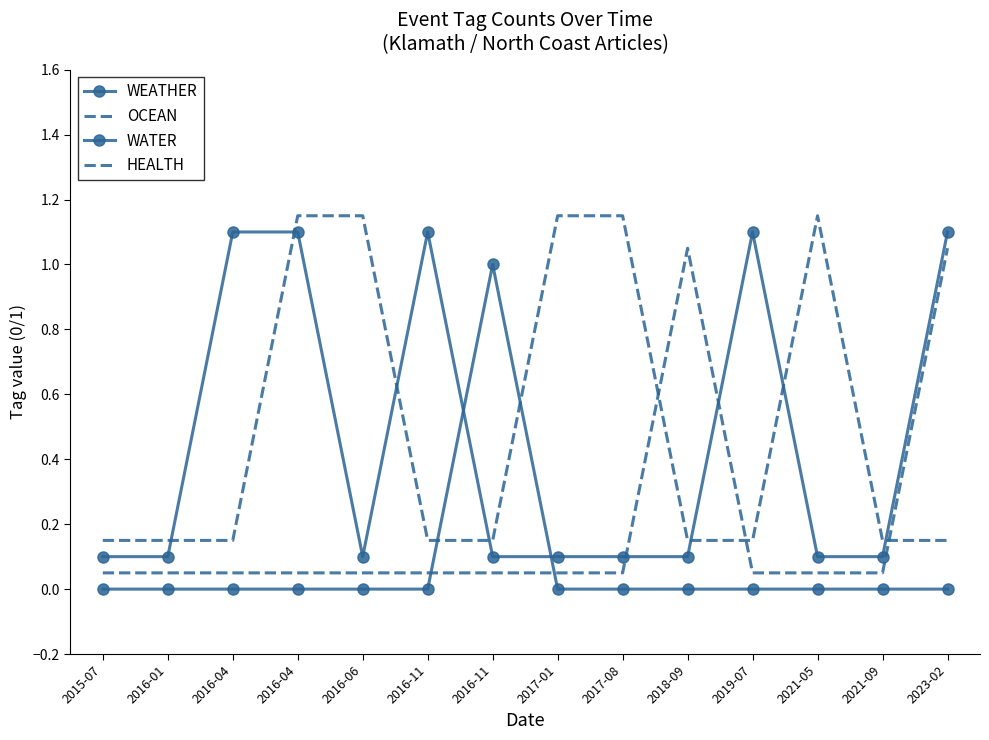

True or false: OCEAN and WATER intersect in this chart.

True